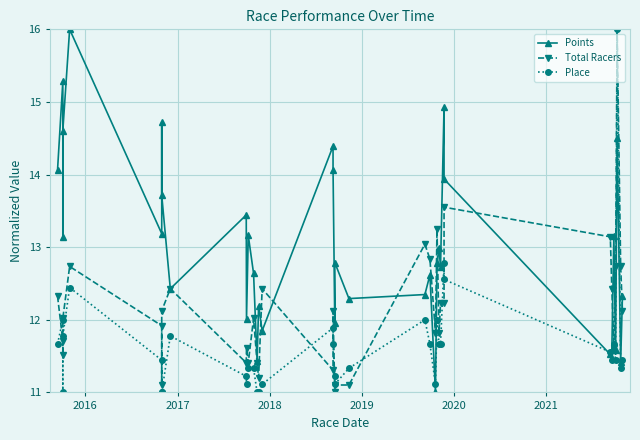

Which series has the largest total across all categories?

Points